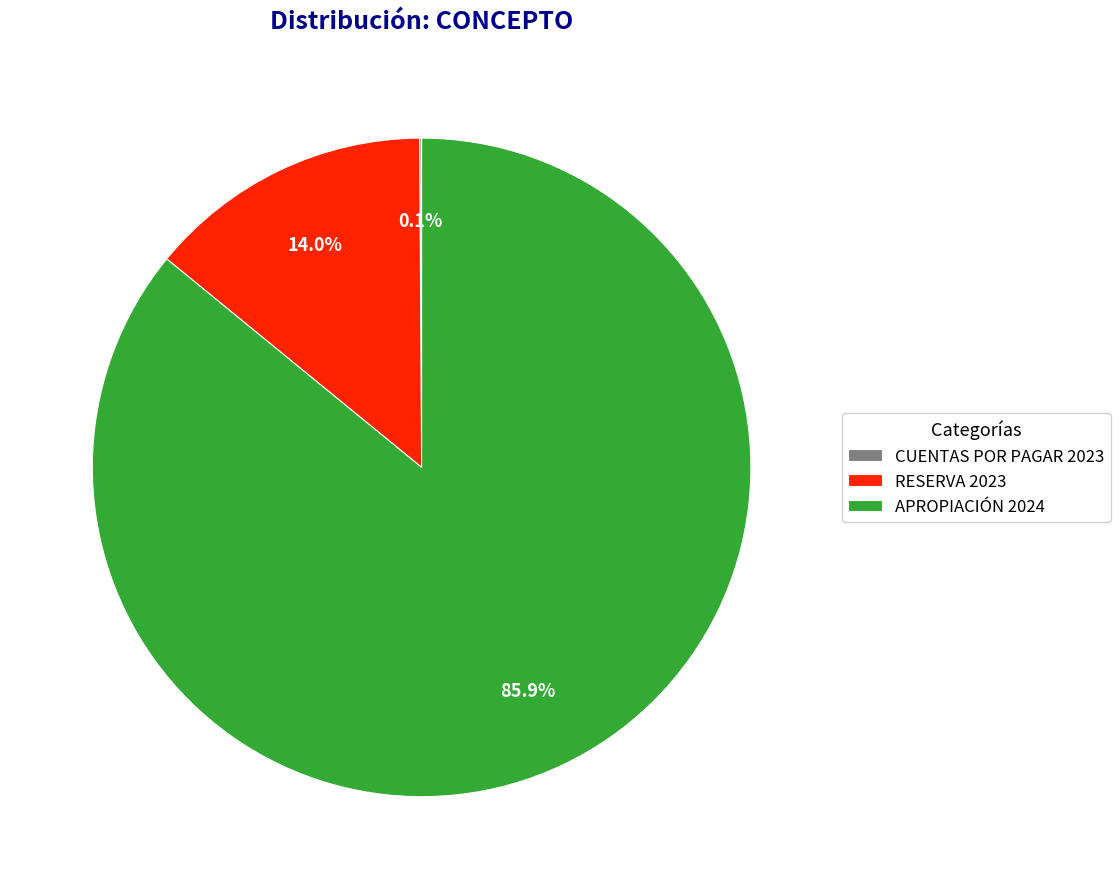

What percentage is the APROPIACIÓN 2024 slice, to the nearest percent?

86%